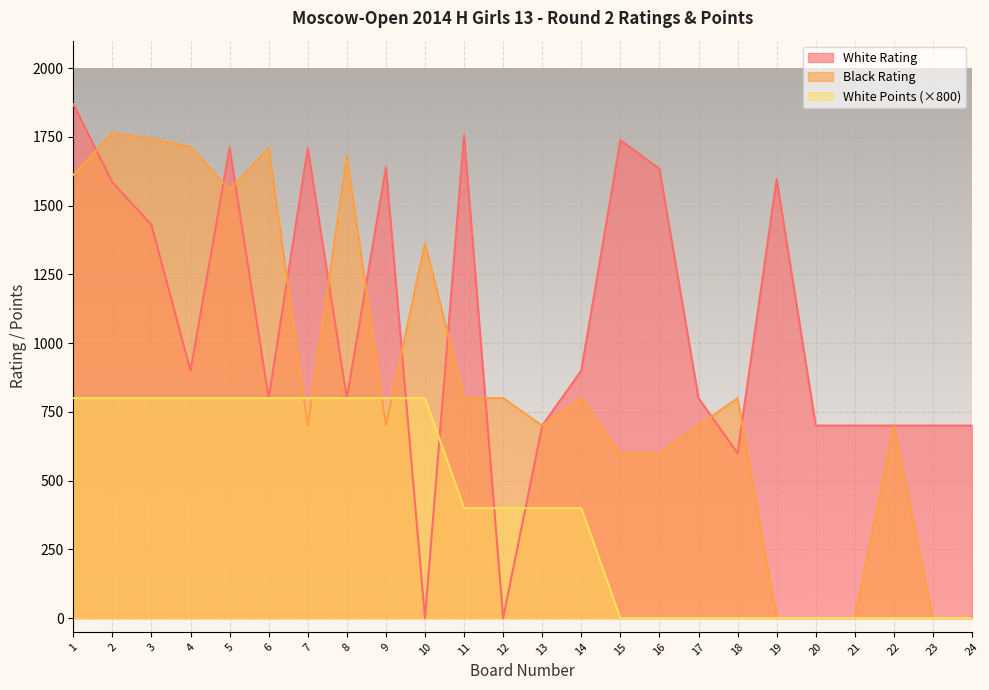

True or false: Black Rating has more than 0 interior local peaks.

True